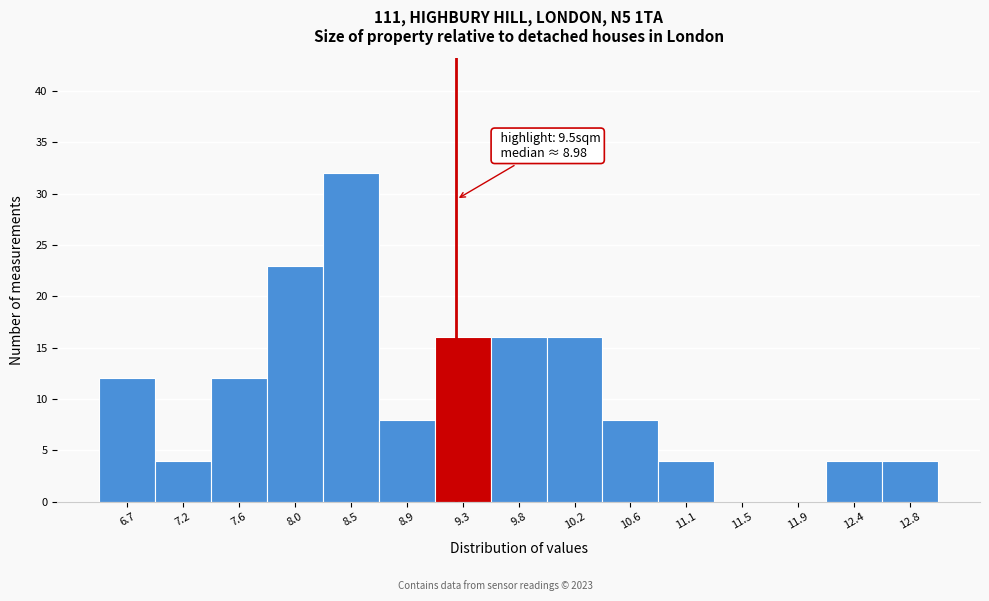

Reading right to left, what are all the values shown in this chart?

12.8=4	12.4=4	11.9=0	11.5=0	11.1=4	10.6=8	10.2=16	9.8=16	9.3=16	8.9=8	8.5=32	8.0=23	7.6=12	7.2=4	6.7=12